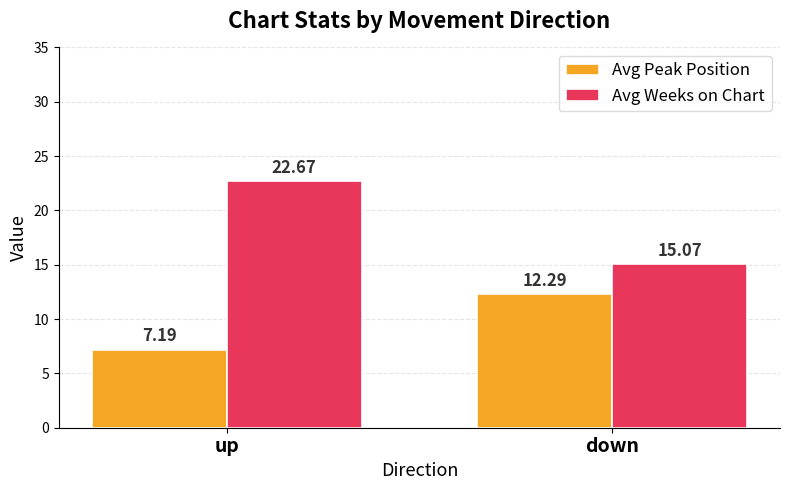

What is the label of the 1st bar from the left?

up